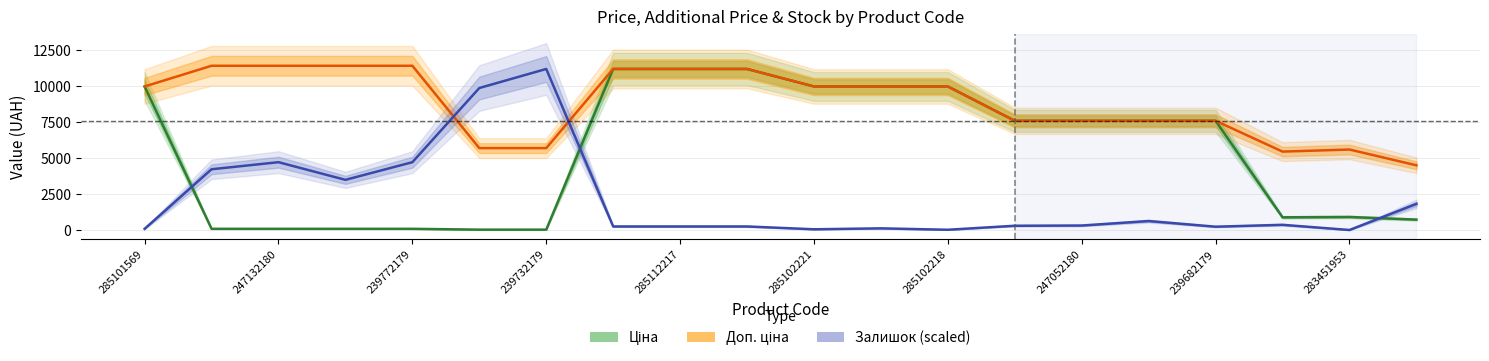

What is the sum of all Ціна values?

107018.2